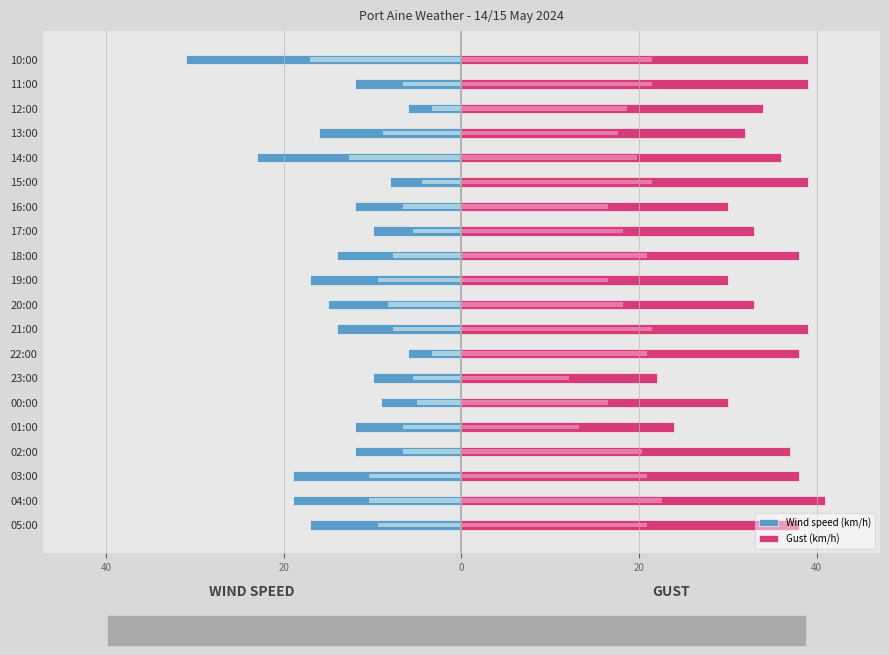

What value does the Wind speed (km/h) series have at 22:00?

-6